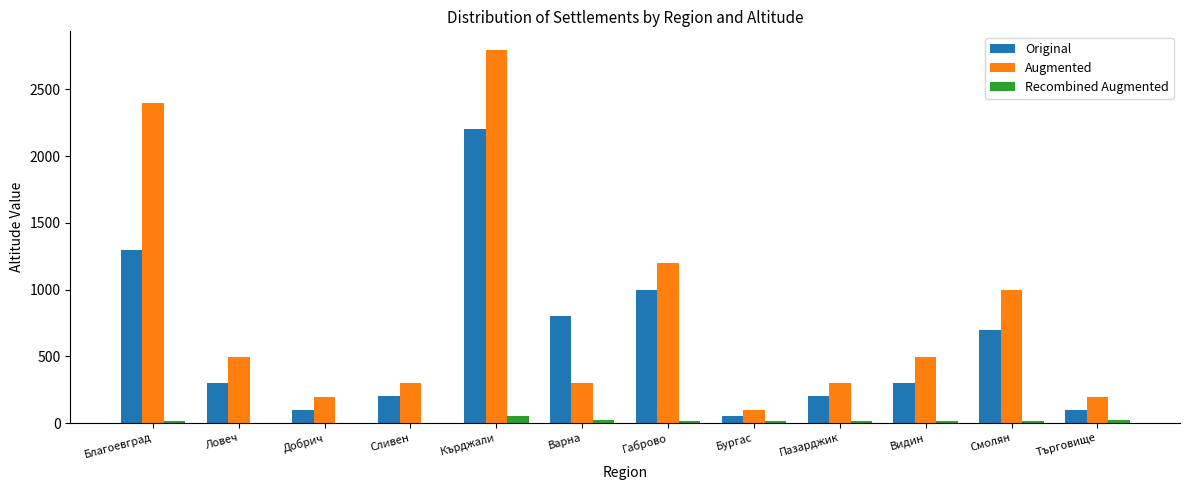

Are the bars horizontal?

No